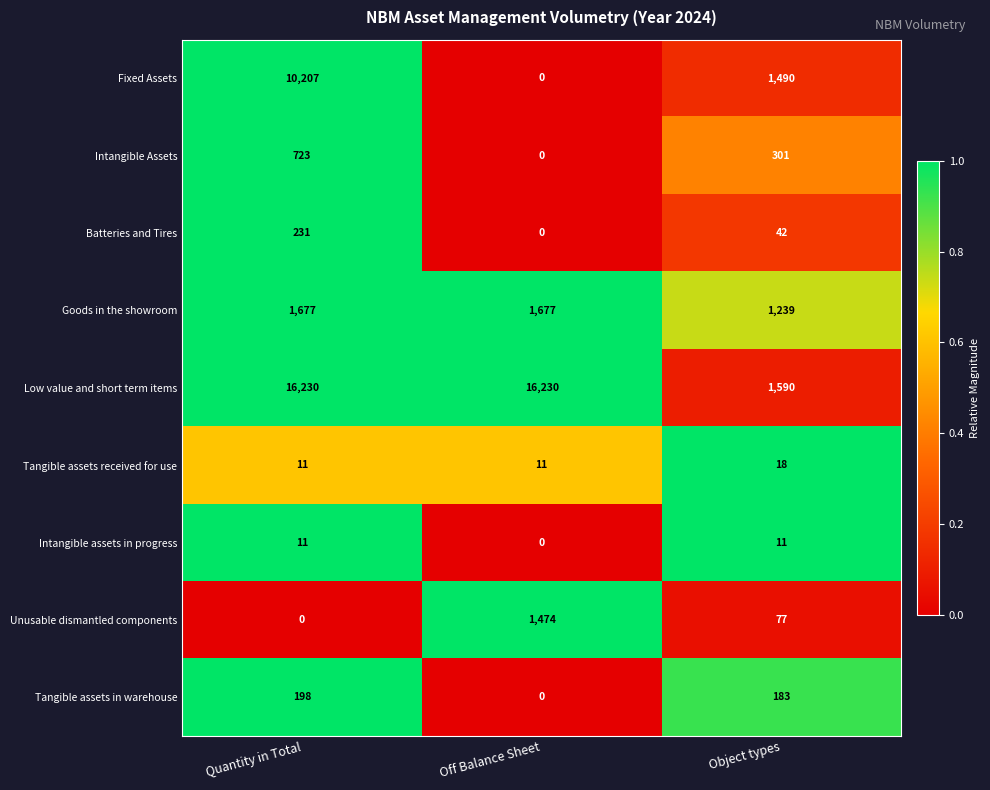

What is the difference between the highest and lowest values at Object types?

1579